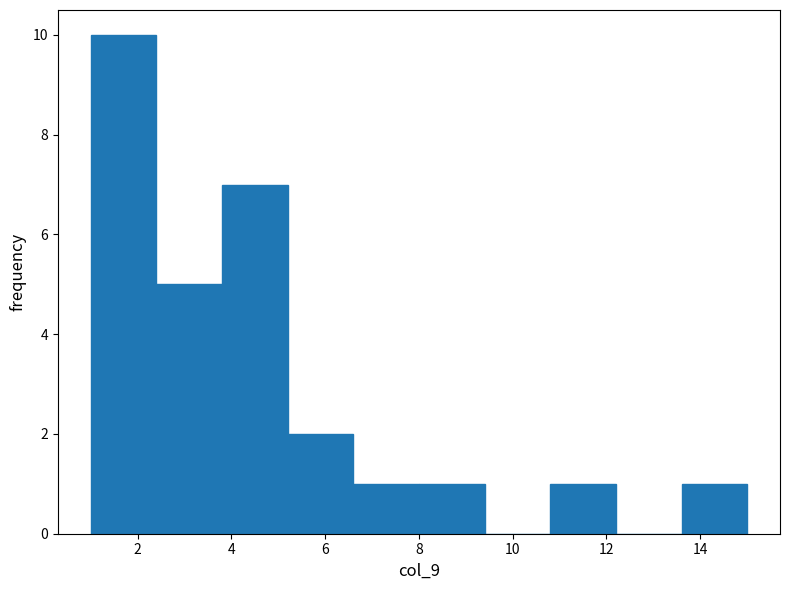

Reading left to right, list every bar in this chart as the range it spans on the x-axis followed by its height. The values are not printed on the chart, so give them approximately, as read against the axis.

1.0 to 2.4: 10
2.4 to 3.8: 5
3.8 to 5.2: 7
5.2 to 6.6: 2
6.6 to 8.0: 1
8.0 to 9.4: 1
9.4 to 10.8: 0
10.8 to 12.2: 1
12.2 to 13.6: 0
13.6 to 15.0: 1